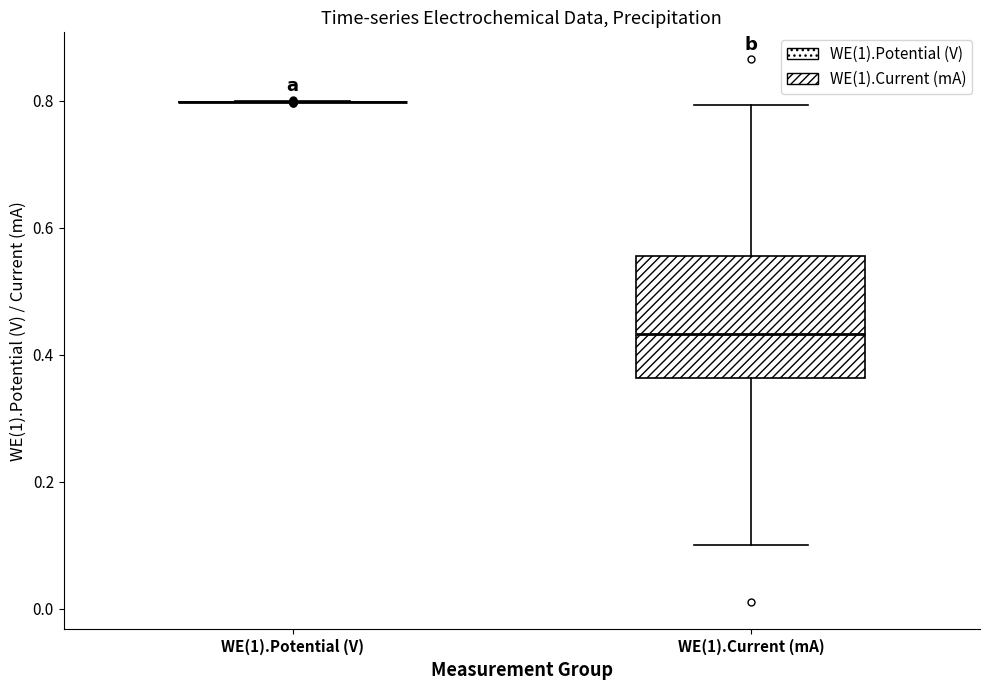

Which box is the tallest, from its lower edge to its upper edge?

WE(1).Current (mA)